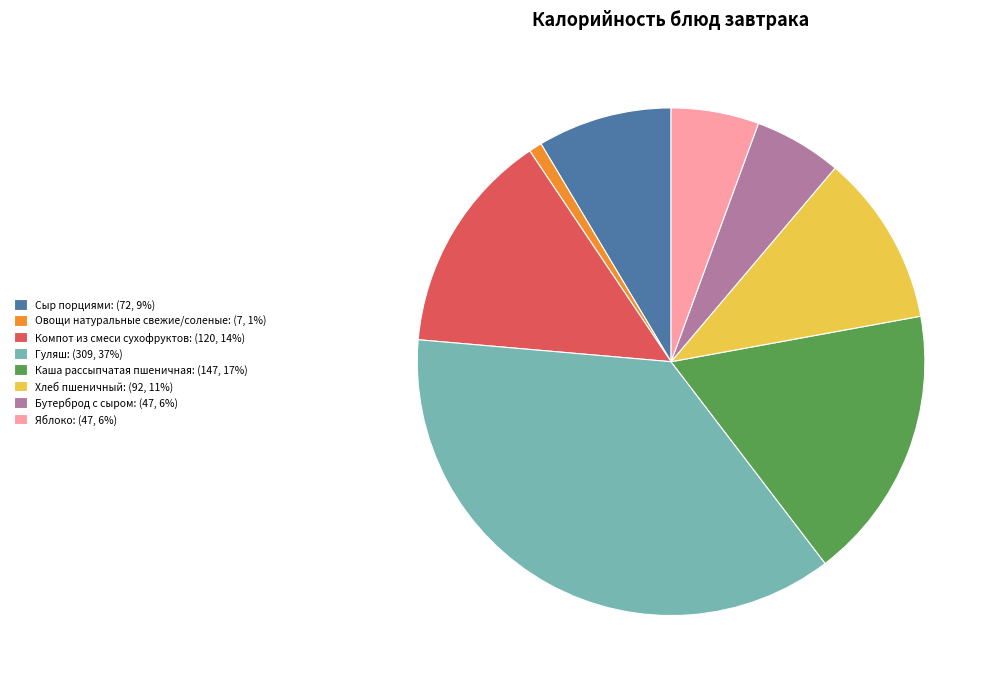

Is there a majority slice in this chart?

No